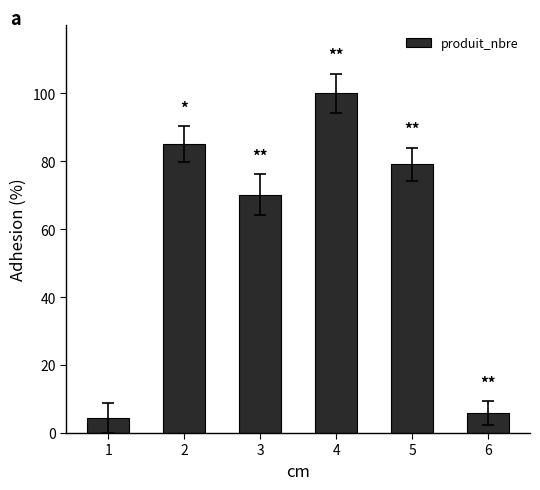

Rank the categories by value from highest to lowest.

4, 2, 5, 3, 6, 1